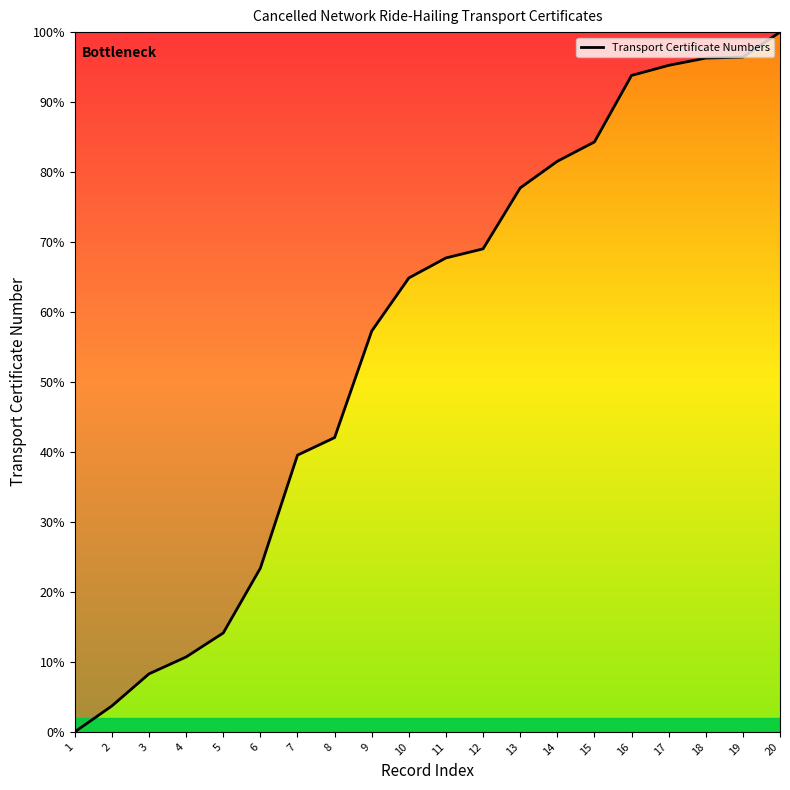

At which label does the data first exceed 67?

11